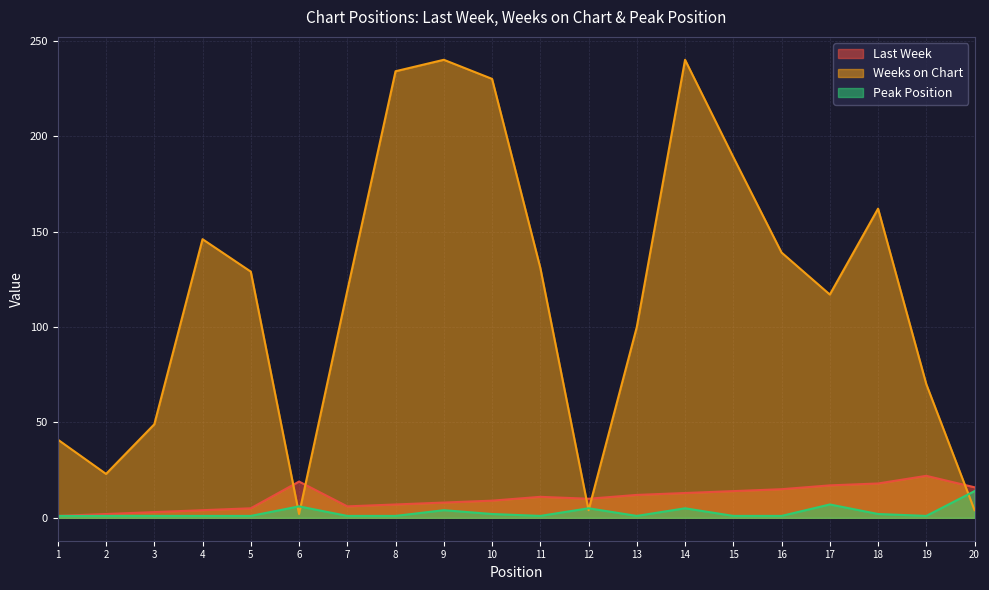

True or false: Last Week has more than 0 interior local peaks.

True